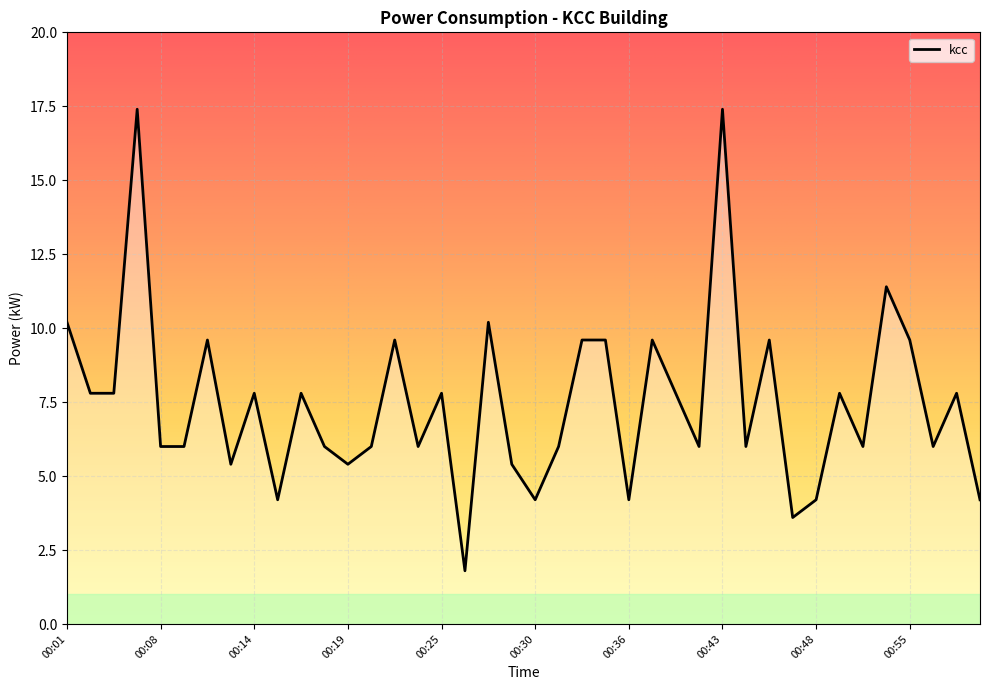

What is the smallest value displayed?

1.8